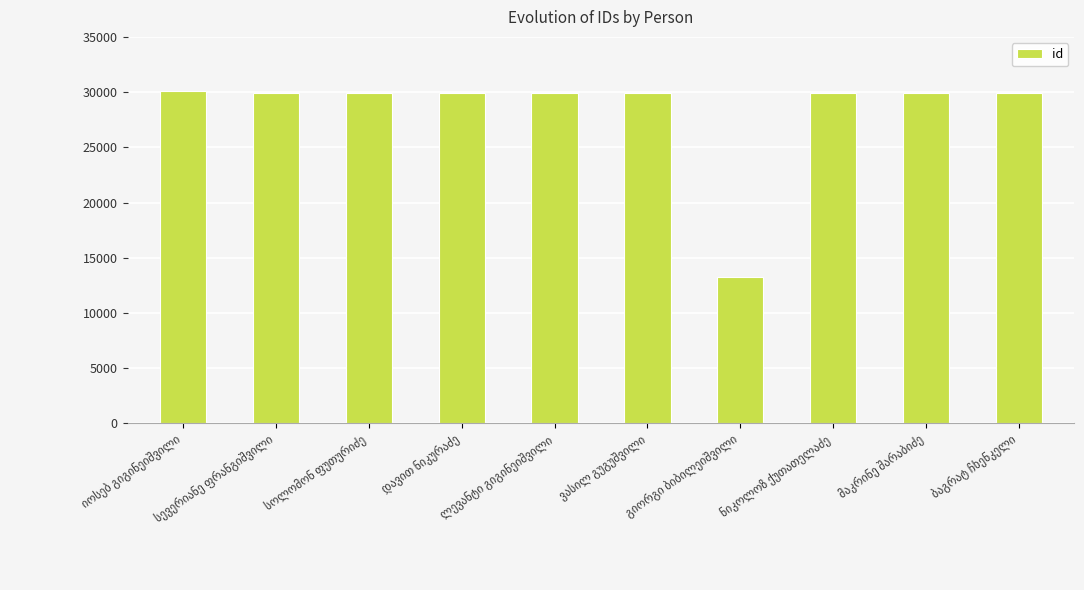

What is the difference between the second highest and minimum values?

16693